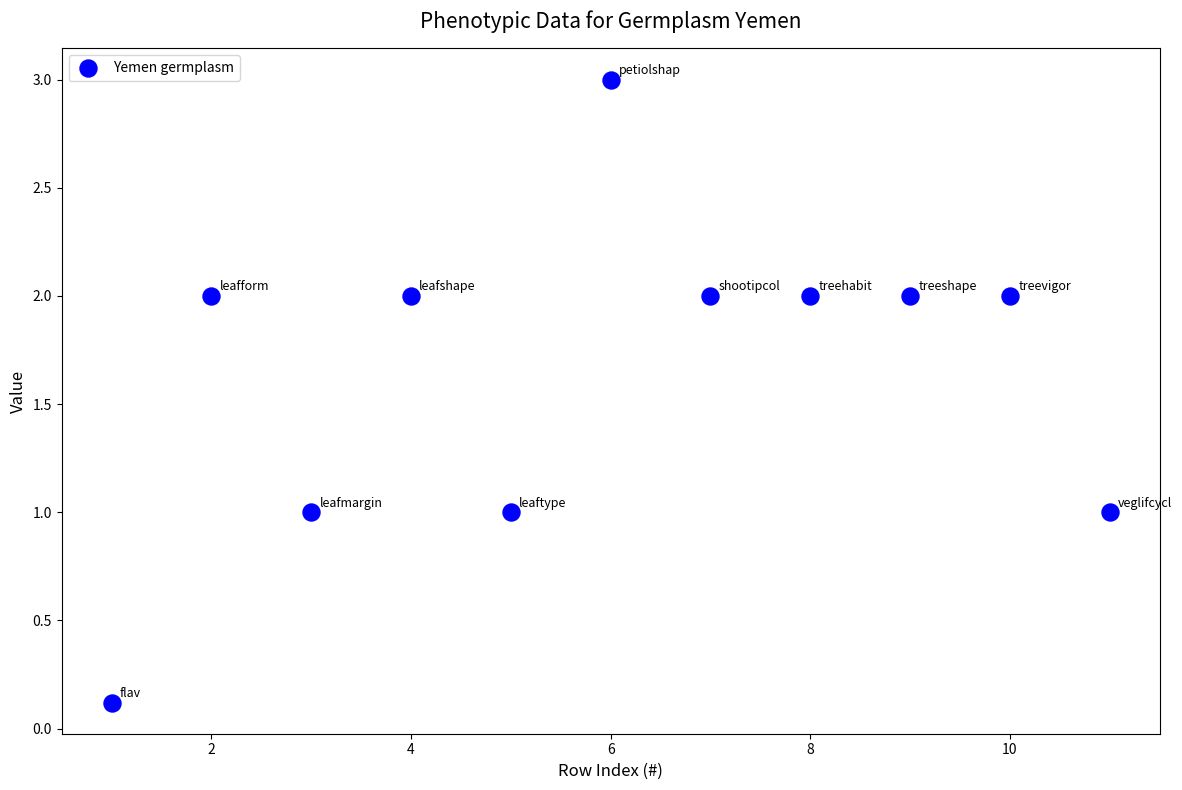

What is the range of Y values (max minus min)?

2.9